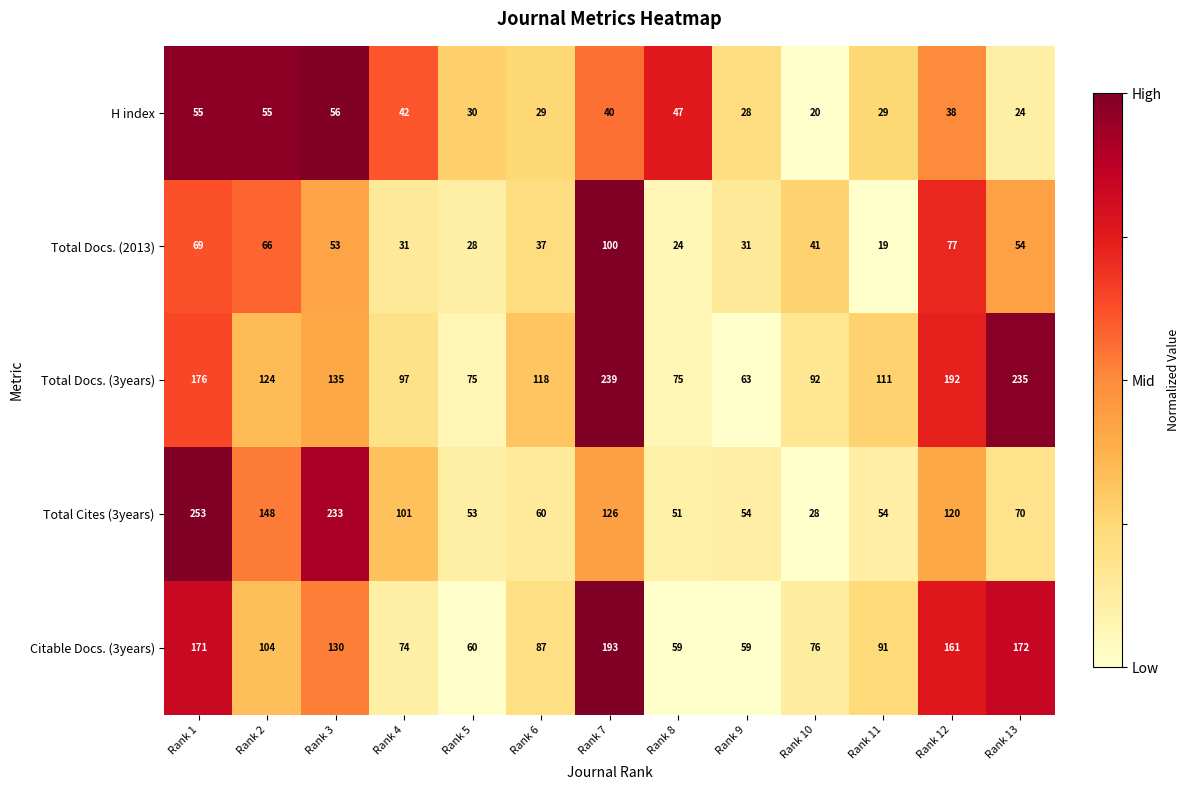

What is the sum of the Total Cites (3years) values at Rank 4 and Rank 8?

152